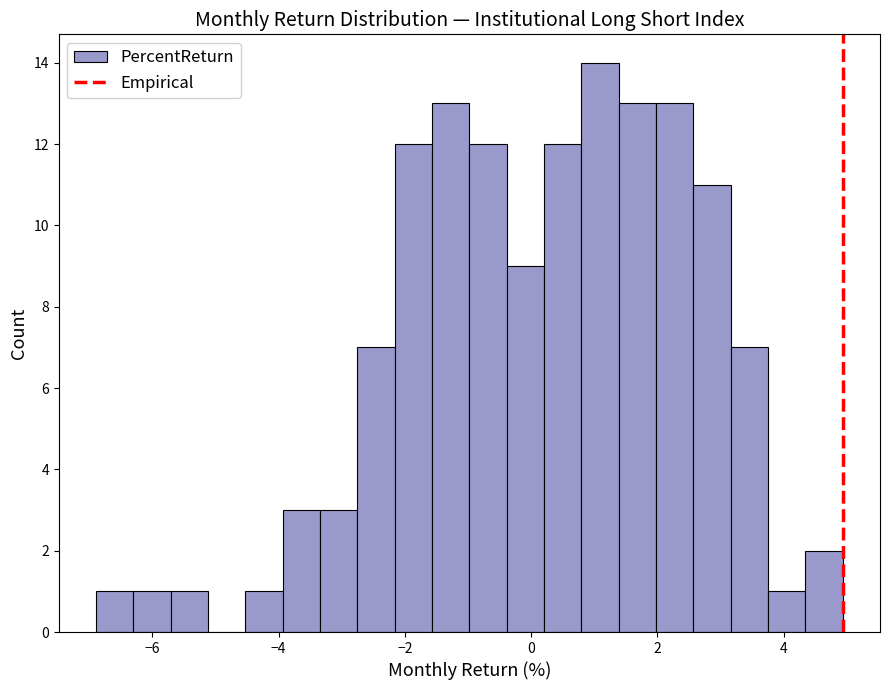

Around what value on the x-axis is the tallest bar? Give the approximate position of its centre, as read against the axis.

1.0